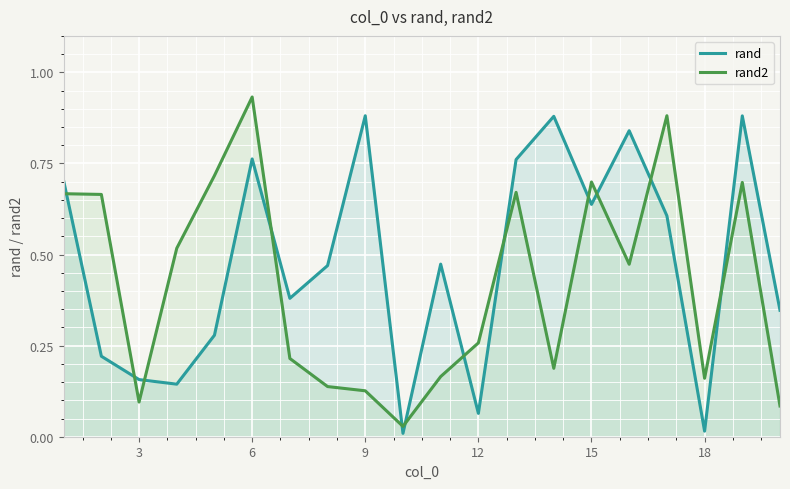

What are all the series names shown in the legend?

rand, rand2